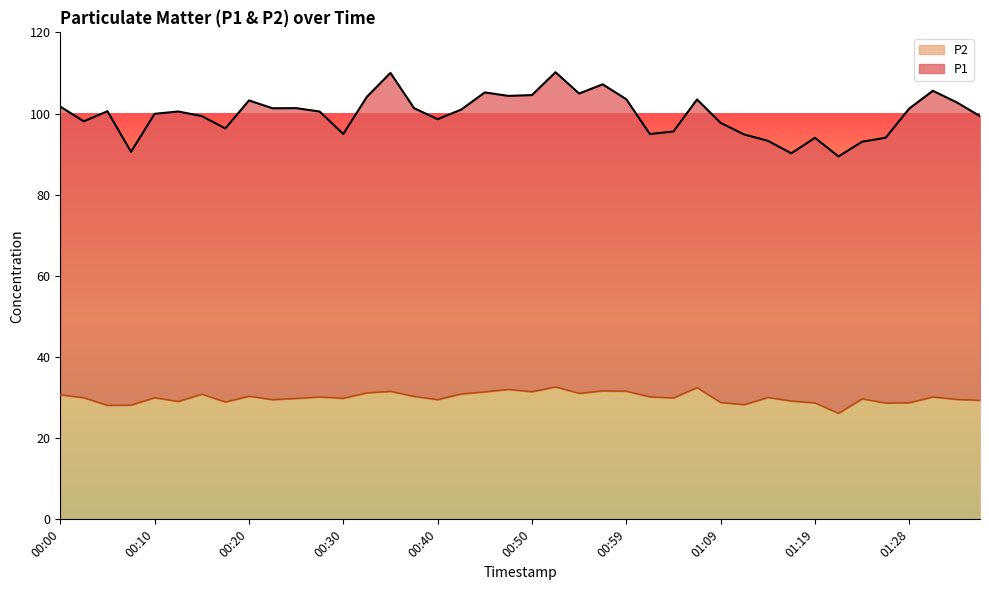

What is the label of the 36th point from the left?

01:26